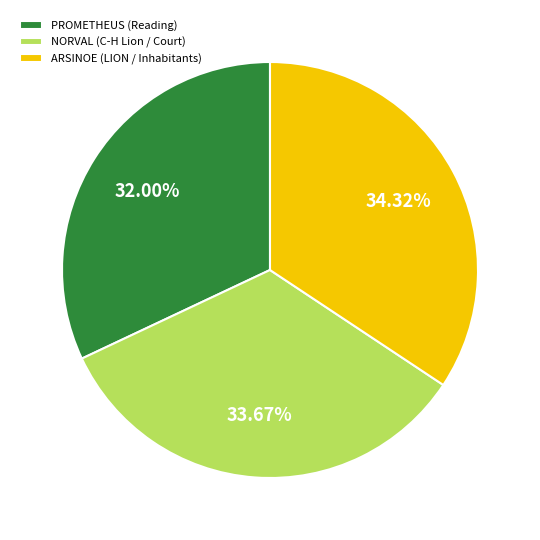

What is the smallest slice in the pie chart?

PROMETHEUS (Reading)